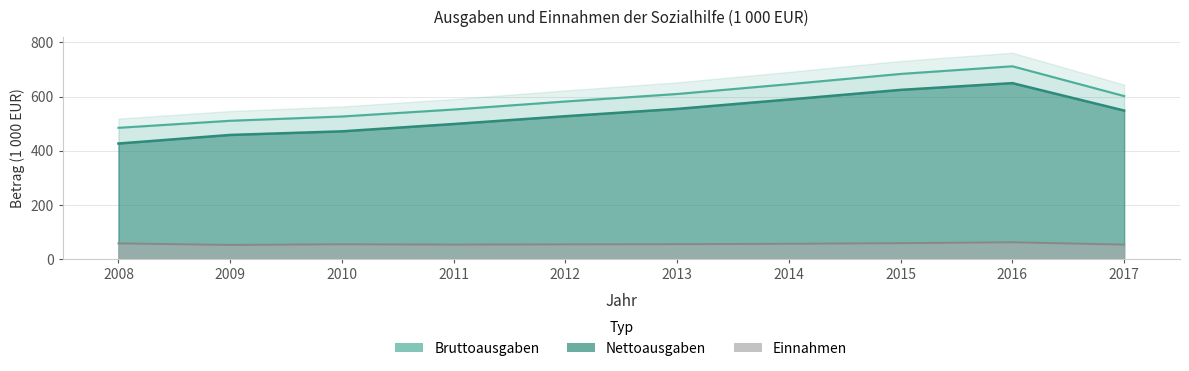

What are all the series names shown in the legend?

Bruttoausgaben, Einnahmen, Nettoausgaben